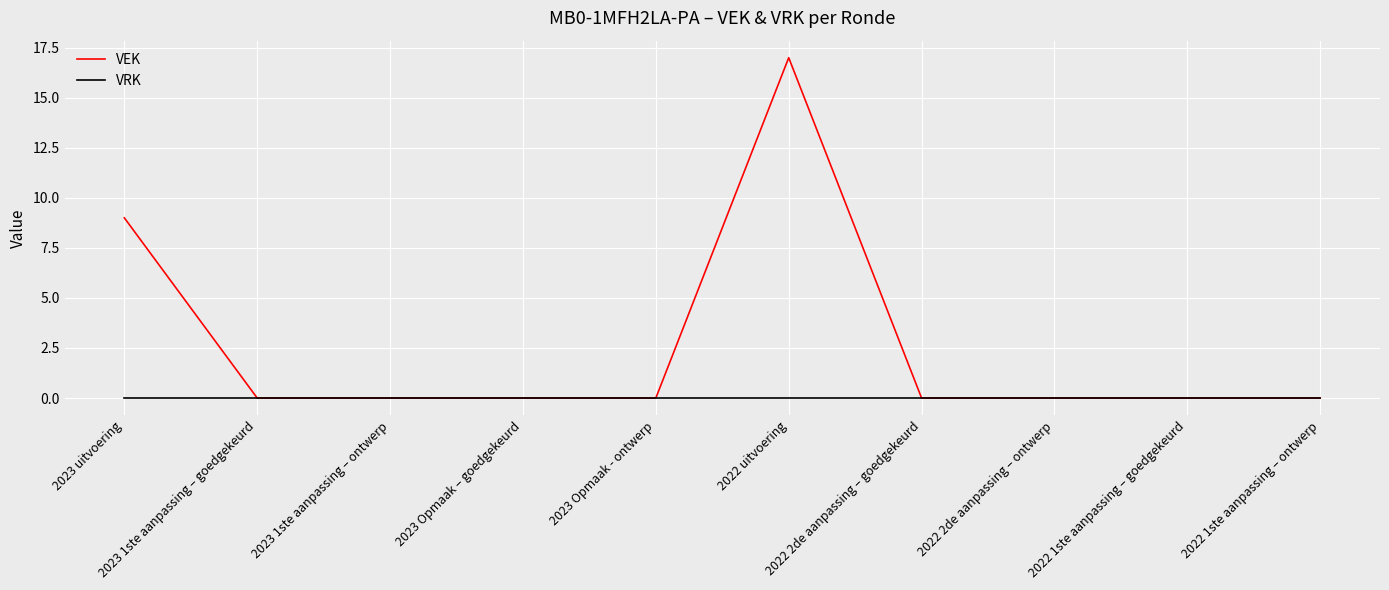

Which label corresponds to the largest value in the chart?

2022 uitvoering